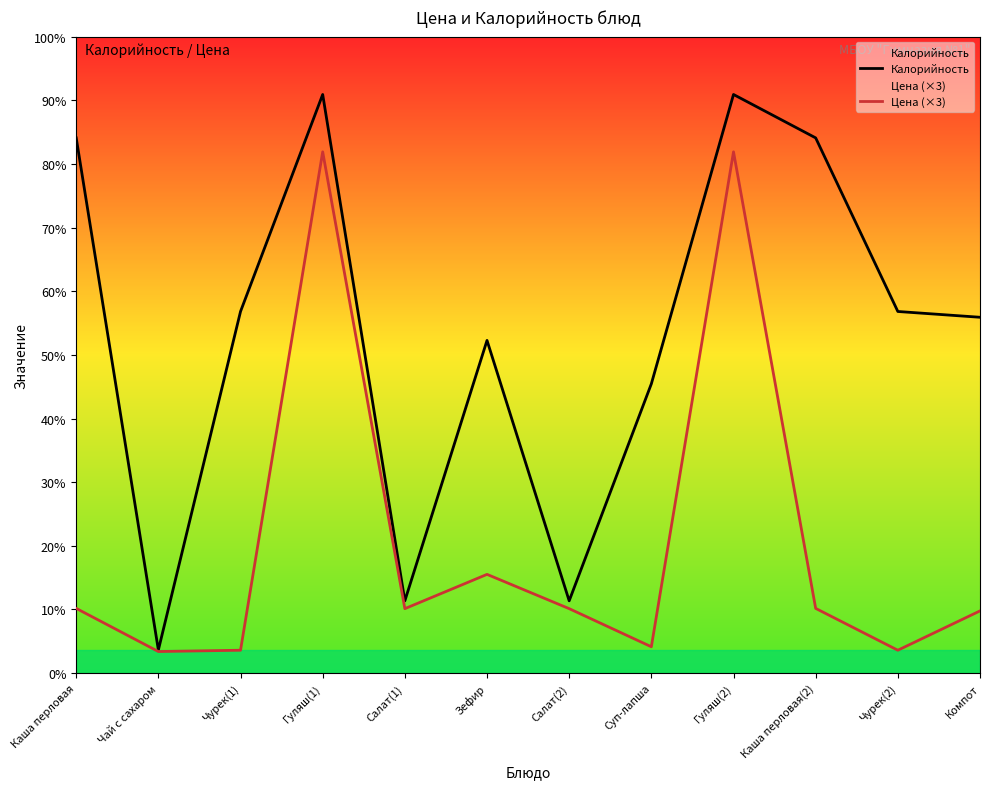

Where is Цена (×3) nearest to the value 93?

Зефир